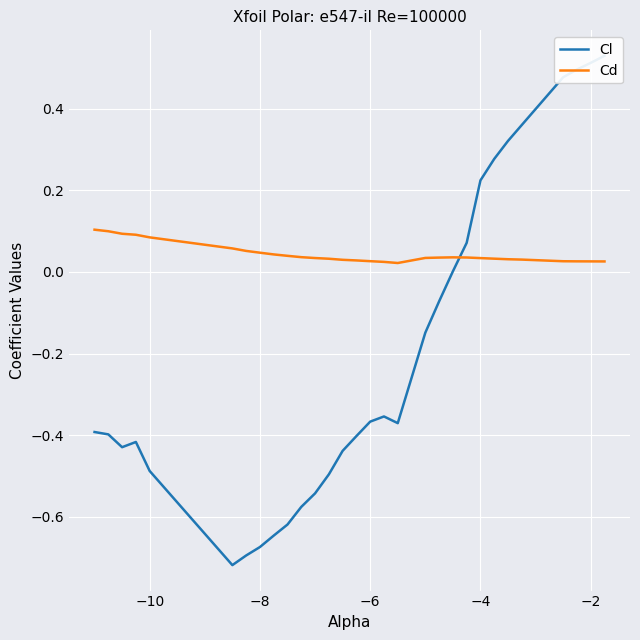

Which series has the widest spread of values?

Cl